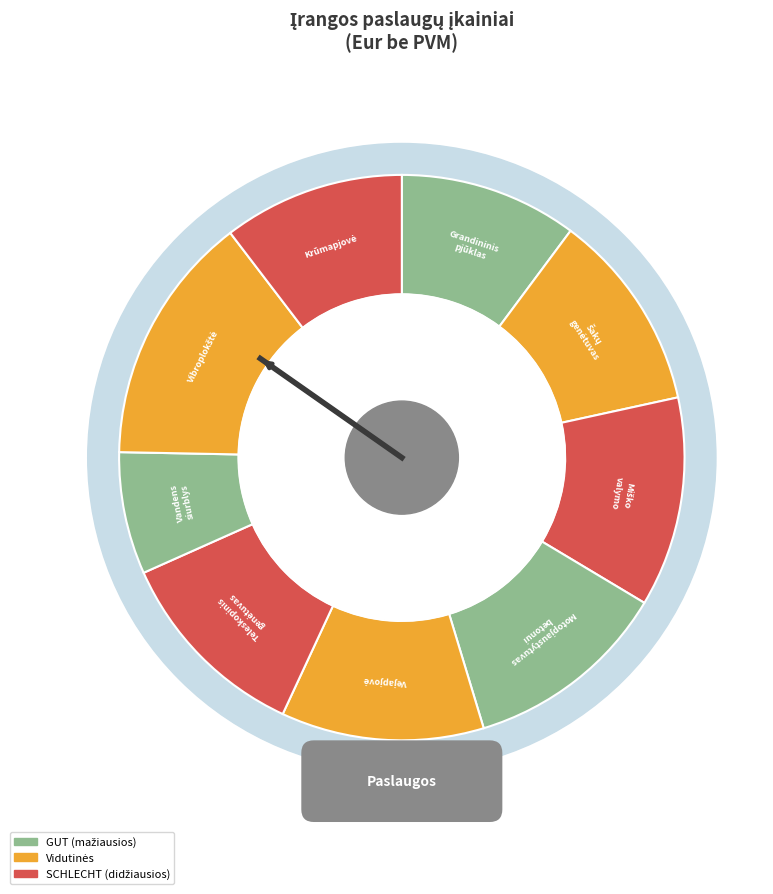

What is the change in value from Miško valymo įrenginys to Motopjaustytuvas betonui?

-14.9